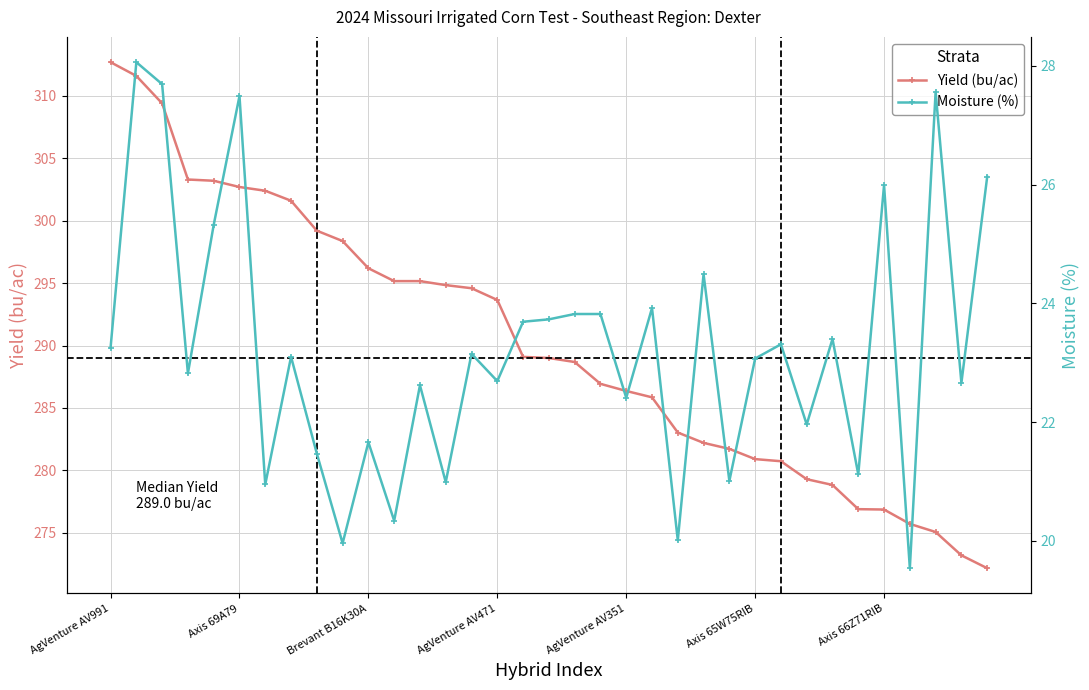

What is the total value across all series at 21?

309.8